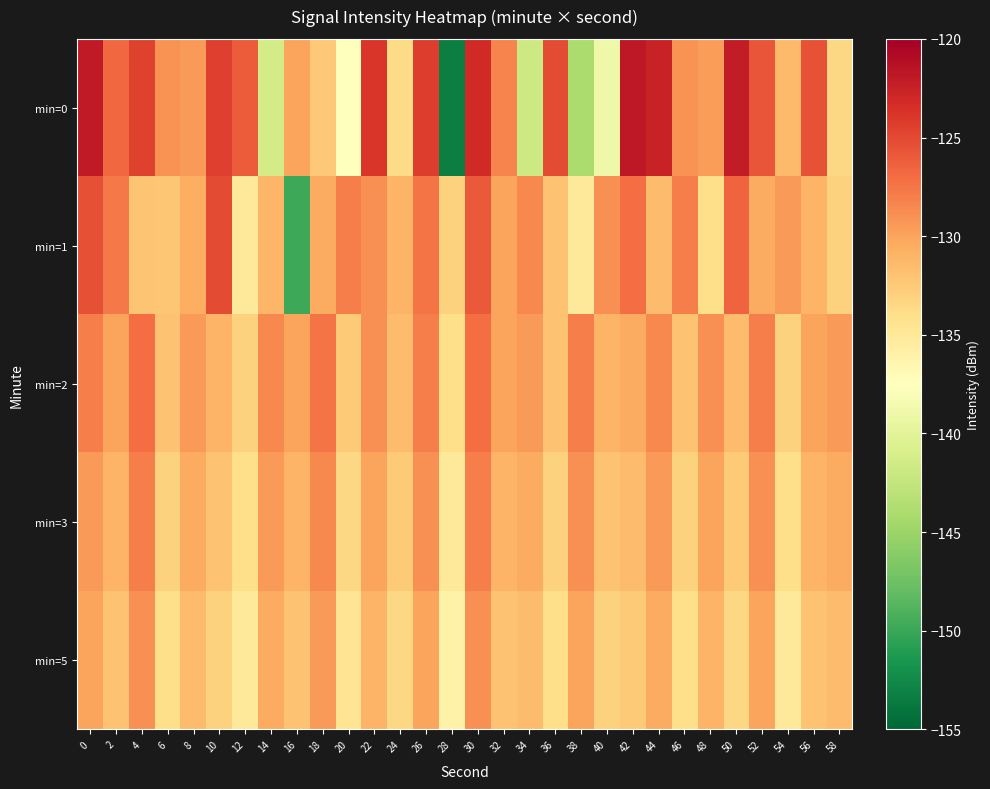

Reading left to right, what are all the values shown in this chart?

min=0: 0=-121.9	2=-126.8	4=-124.6	6=-129.1	8=-129.5	10=-124.4	12=-126.0	14=-141.4	16=-130.1	18=-132.4	20=-137.4	22=-123.9	24=-133.7	26=-124.3	28=-153.3	30=-123.1	32=-128.3	34=-141.9	36=-125.1	38=-144.0	40=-139.0	42=-121.9	44=-122.6	46=-129.1	48=-129.7	50=-122.1	52=-125.7	54=-131.4	56=-125.5	58=-133.5
min=1: 0=-125.4	2=-127.8	4=-132.1	6=-132.2	8=-130.5	10=-125.1	12=-134.9	14=-131.1	16=-149.9	18=-130.5	20=-128.0	22=-129.0	24=-131.0	26=-127.5	28=-133.0	30=-126.0	32=-130.0	34=-128.5	36=-132.0	38=-135.0	40=-129.0	42=-127.0	44=-131.5	46=-128.0	48=-134.0	50=-126.5	52=-130.5	54=-129.5	56=-131.0	58=-133.0
min=2: 0=-128.0	2=-130.0	4=-127.0	6=-132.0	8=-129.5	10=-131.0	12=-133.0	14=-128.5	16=-130.0	18=-127.5	20=-132.5	22=-129.0	24=-131.5	26=-128.0	28=-134.0	30=-127.0	32=-130.0	34=-129.5	36=-132.0	38=-128.0	40=-131.0	42=-130.5	44=-128.5	46=-132.0	48=-129.0	50=-131.5	52=-128.0	54=-133.0	56=-130.0	58=-129.5
min=3: 0=-129.5	2=-131.0	4=-128.0	6=-133.0	8=-130.5	10=-132.0	12=-134.0	14=-129.5	16=-131.0	18=-128.5	20=-133.5	22=-130.0	24=-132.5	26=-129.0	28=-135.0	30=-128.0	32=-131.0	34=-130.5	36=-133.0	38=-129.0	40=-132.0	42=-131.5	44=-129.5	46=-133.0	48=-130.0	50=-132.5	52=-129.0	54=-134.0	56=-131.0	58=-130.5
min=5: 0=-130.0	2=-132.0	4=-129.0	6=-134.0	8=-131.5	10=-133.0	12=-135.0	14=-130.5	16=-132.0	18=-129.5	20=-134.5	22=-131.0	24=-133.5	26=-130.0	28=-136.0	30=-129.0	32=-132.0	34=-131.5	36=-134.0	38=-130.0	40=-133.0	42=-132.5	44=-130.5	46=-134.0	48=-131.0	50=-133.5	52=-130.0	54=-135.0	56=-132.0	58=-131.5